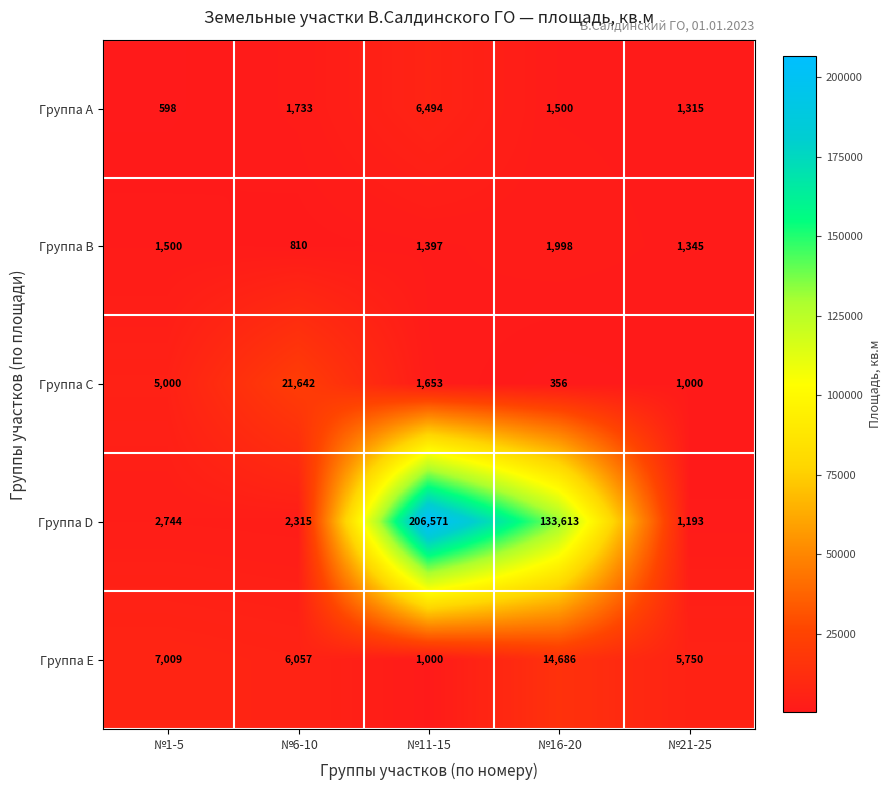

The value of Группа B at №16-20 is 1998. True or false?

True